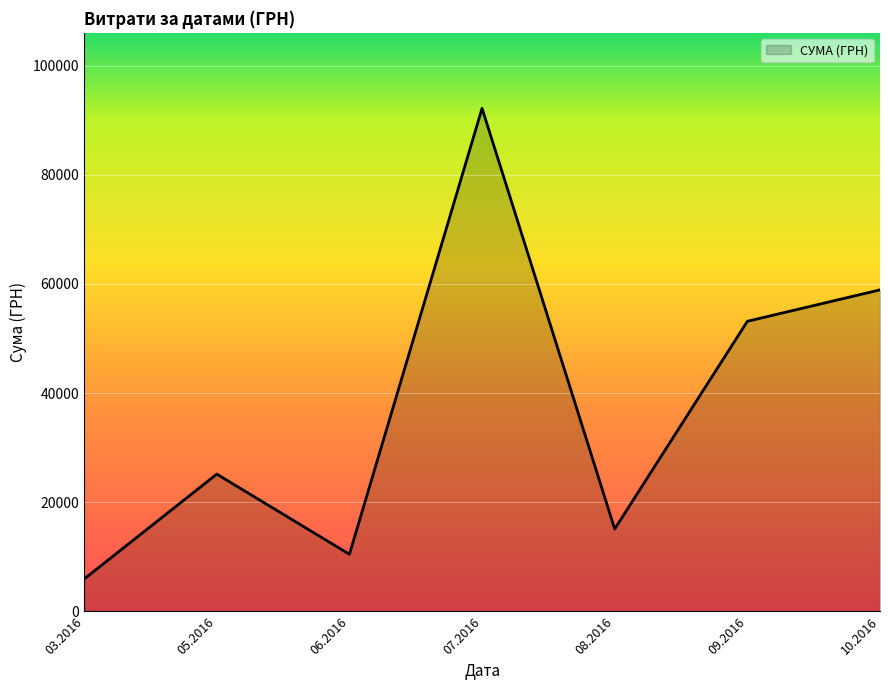

What is the ratio of the value at 10.2016 to the value at 08.2016?

3.9